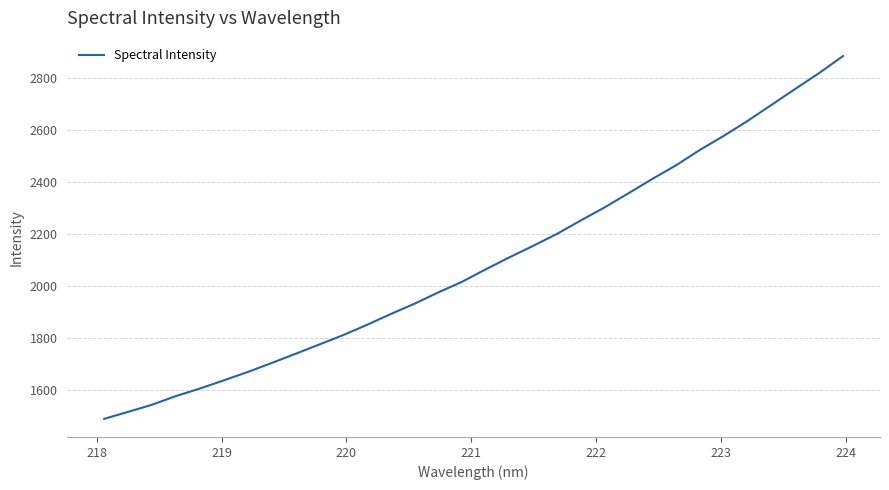

What is the minimum value shown in the chart?

1487.4